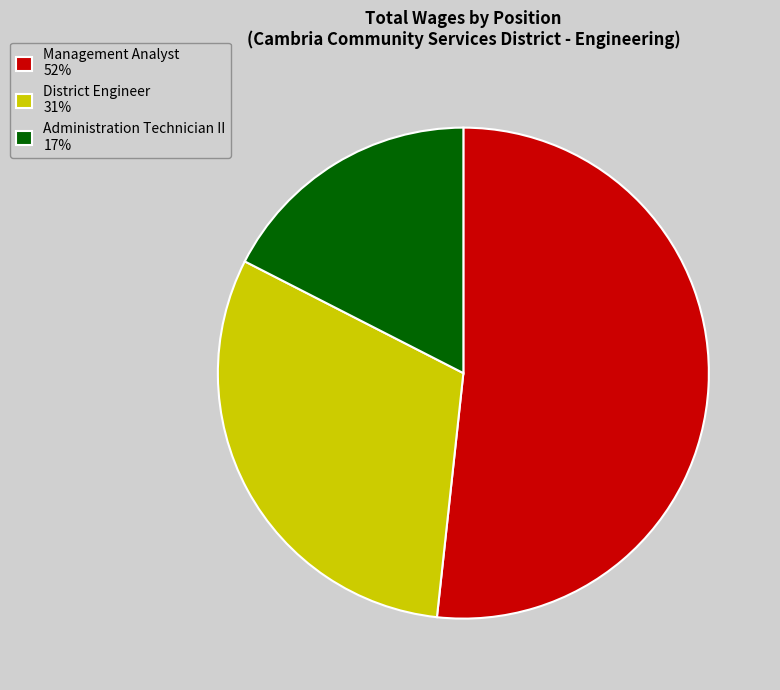

How many slices are in this pie chart?

3